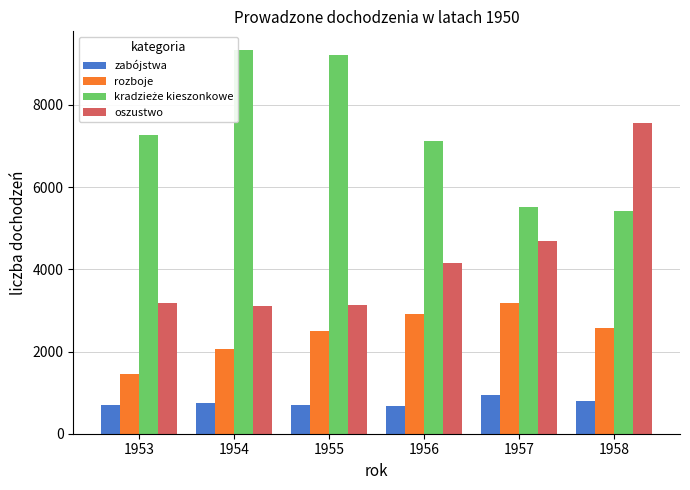

What is the average value of the kradzieże kieszonkowe series?

7314